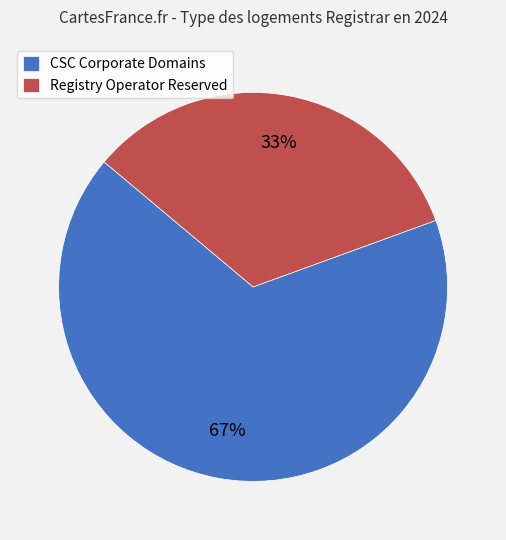

How many slices are in this pie chart?

2